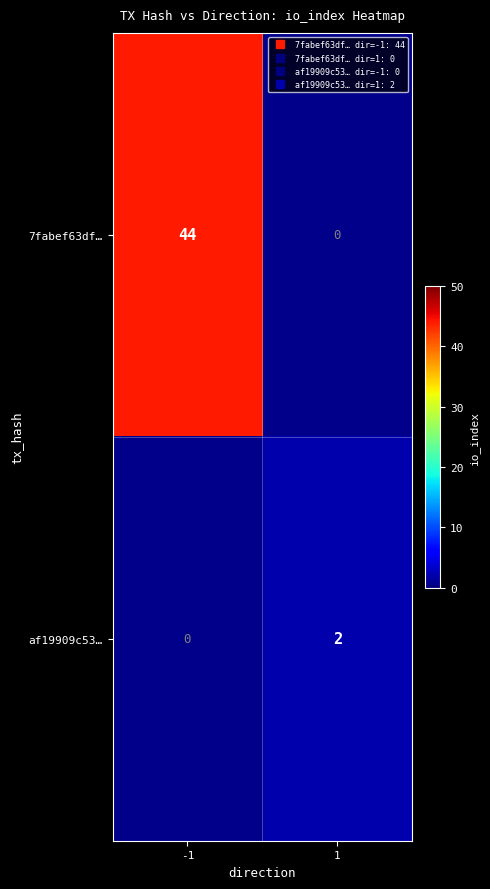

The 7fabef63df… series shows 71.0 at -1. True or false?

False